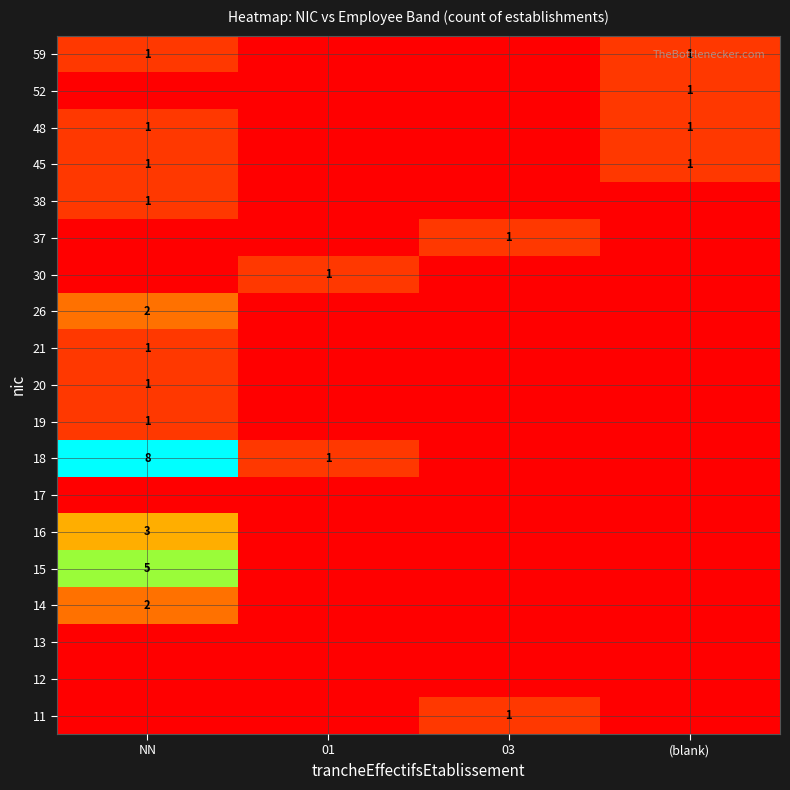

Which label corresponds to the largest value in the chart?

NN